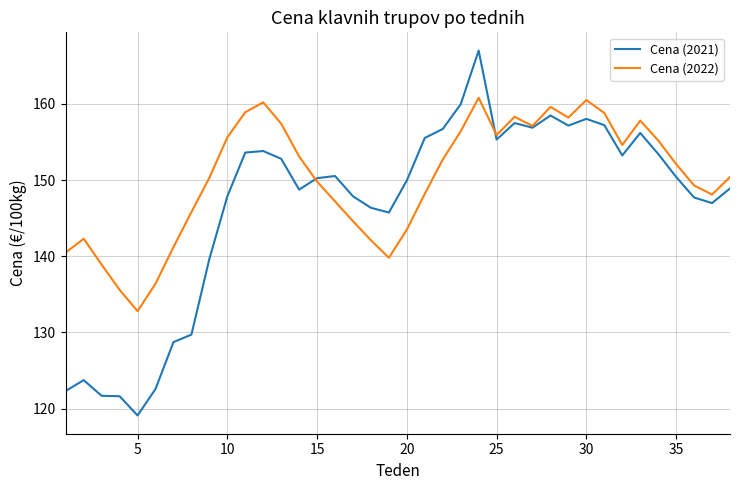

Which series has the largest range (max minus min)?

Cena (2021)